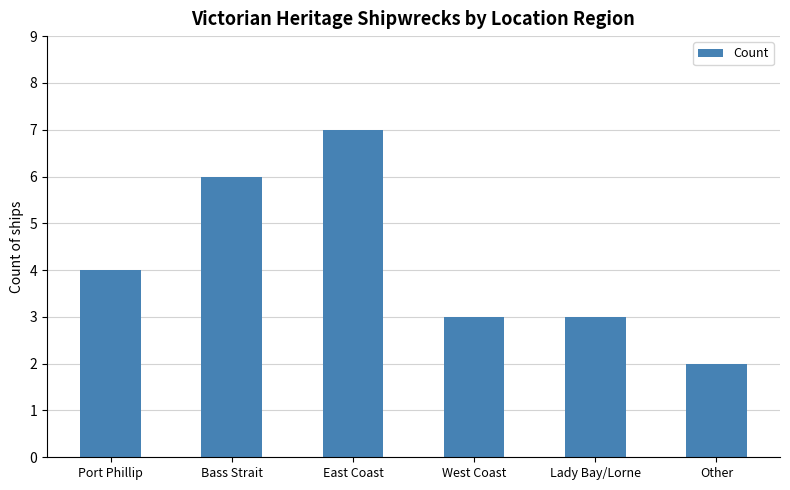

What is the sum of all values?

25